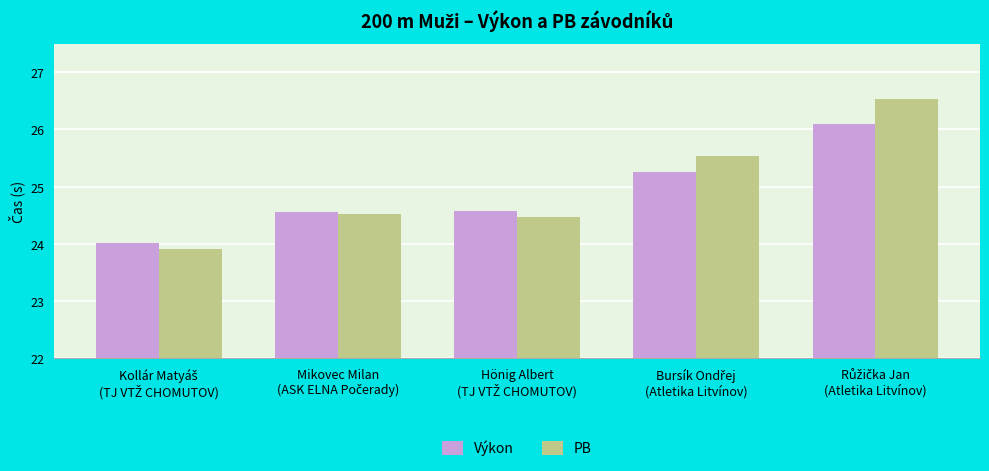

How many bars are there in total?

10